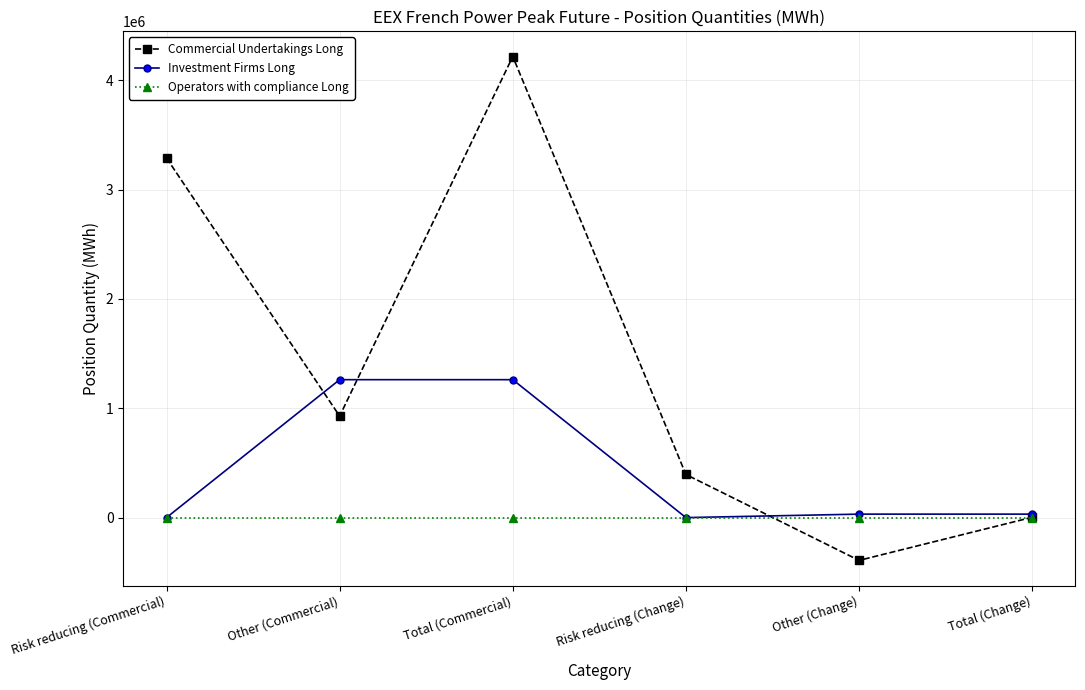

How many data points in Commercial Undertakings Long are less than 928404?

3